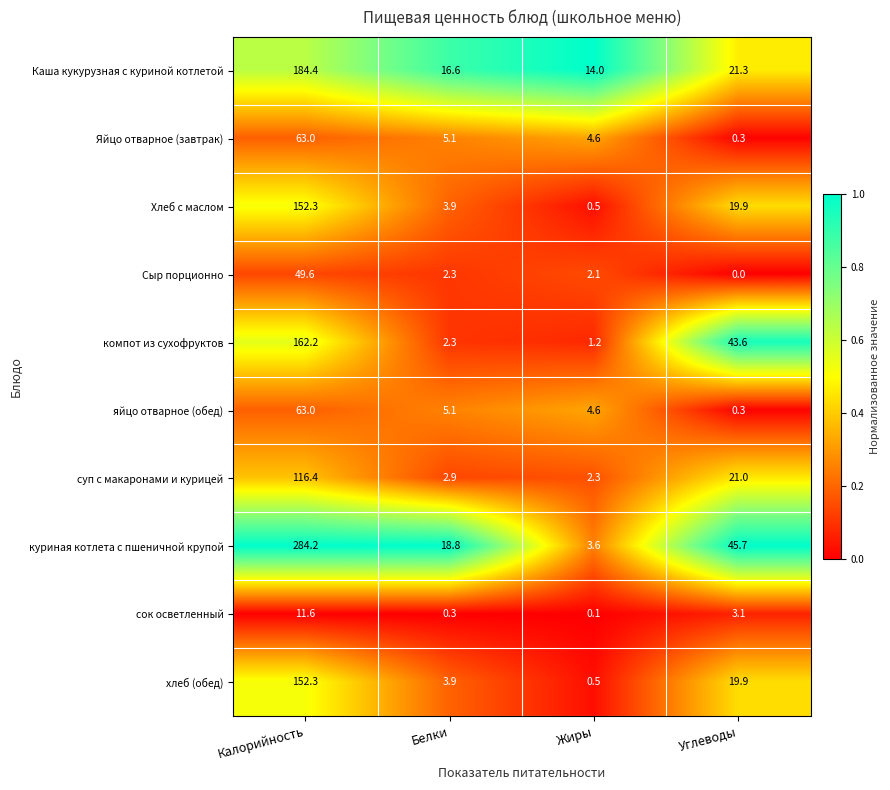

What is the total value across all series at Белки?

61.2